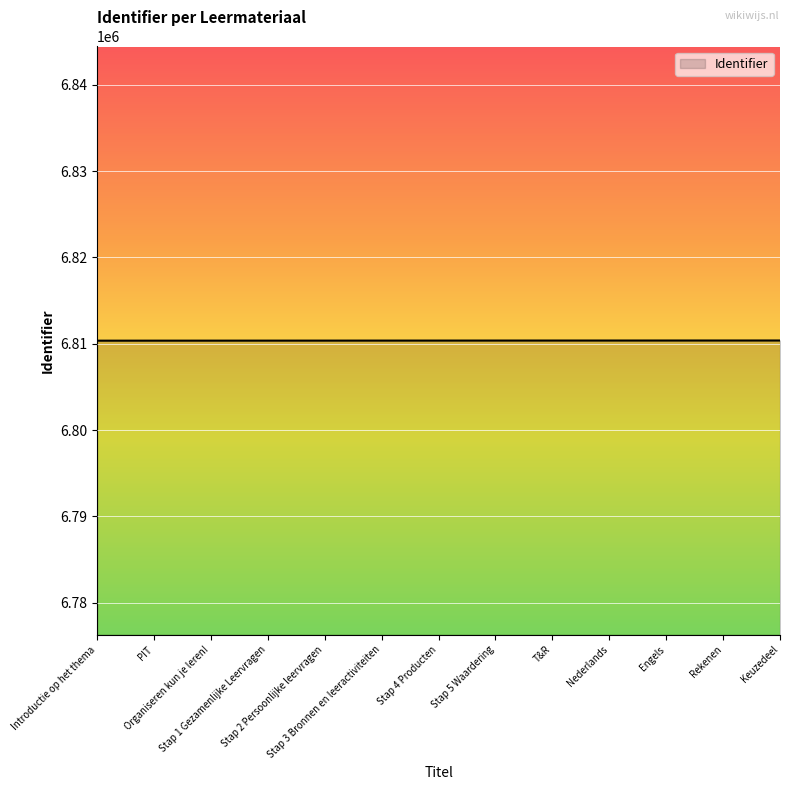

How many series are shown in this chart?

1